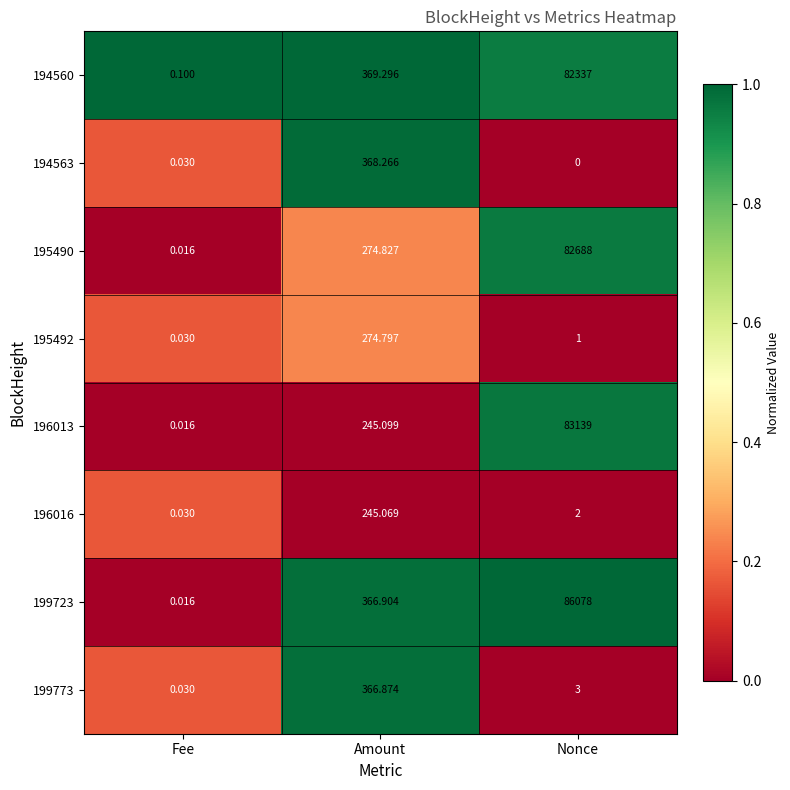

Where does the 199773 series first go above 3?

Amount